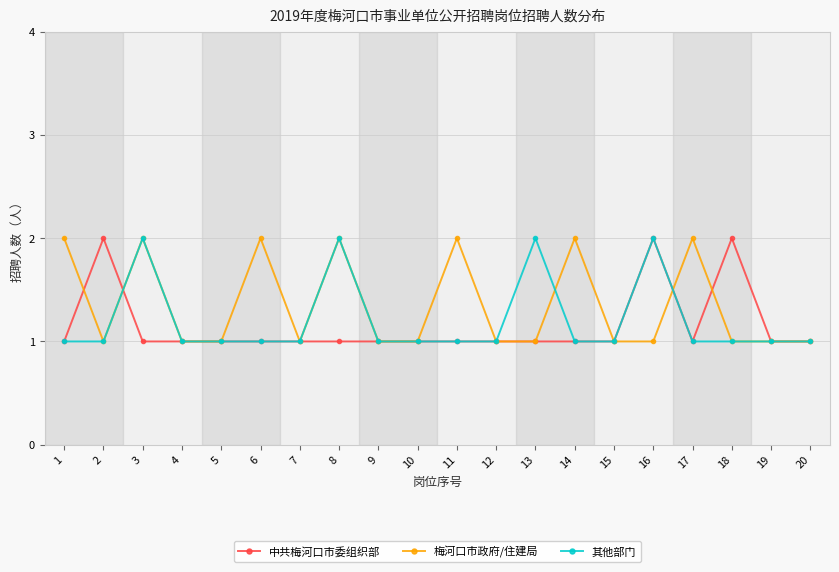

Where is the first local maximum for 其他部门?

3